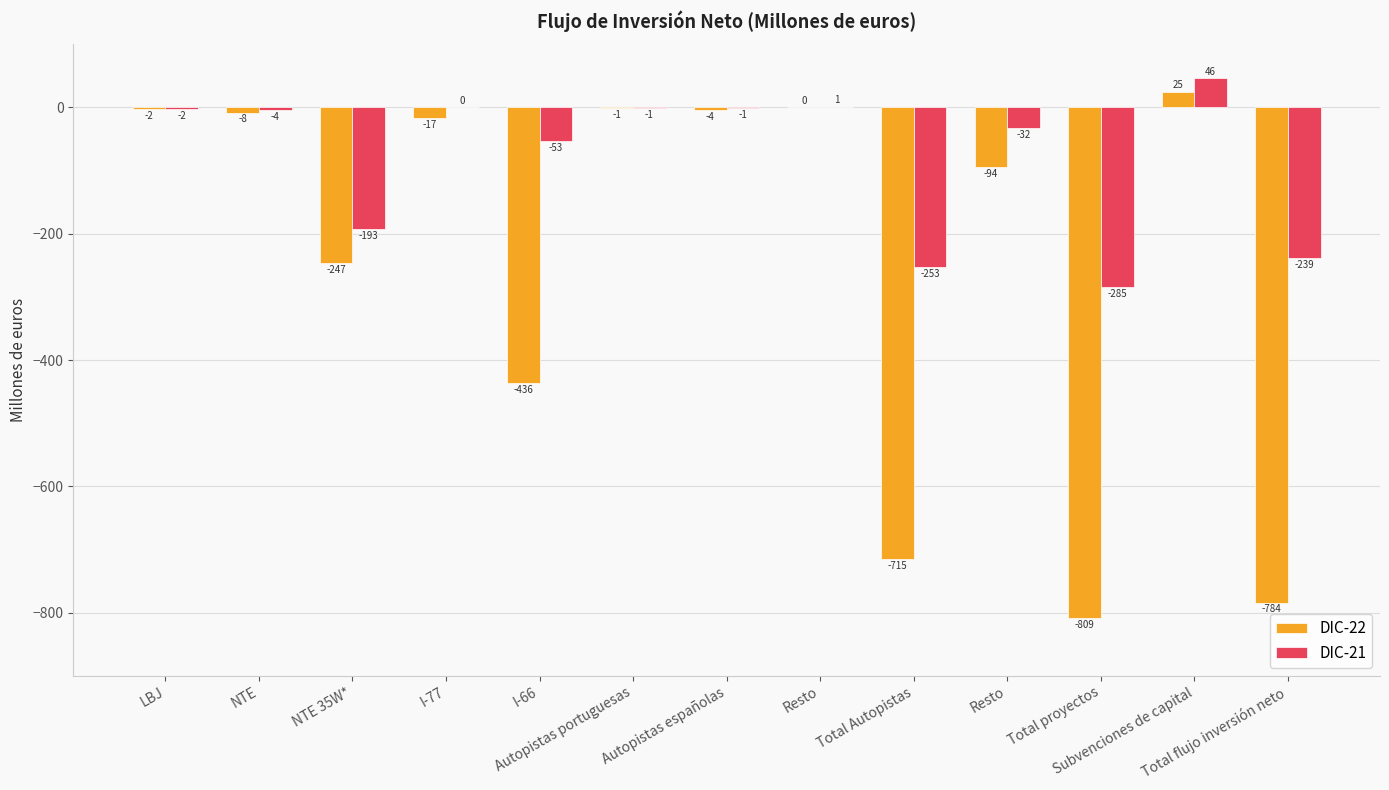

How many categories are shown in the chart?

13